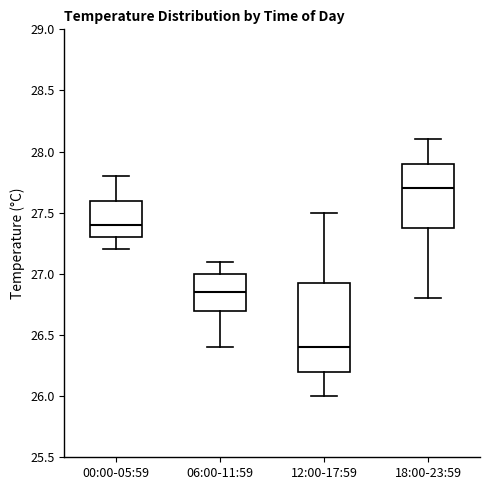

Which box's median line is the lowest?

12:00-17:59